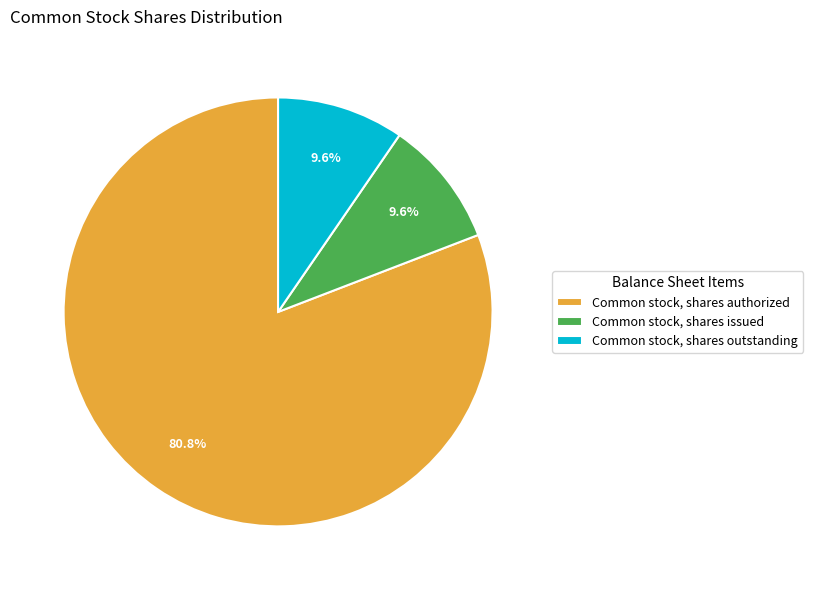

To the nearest percent, what percentage of the pie is Common stock, shares outstanding?

10%